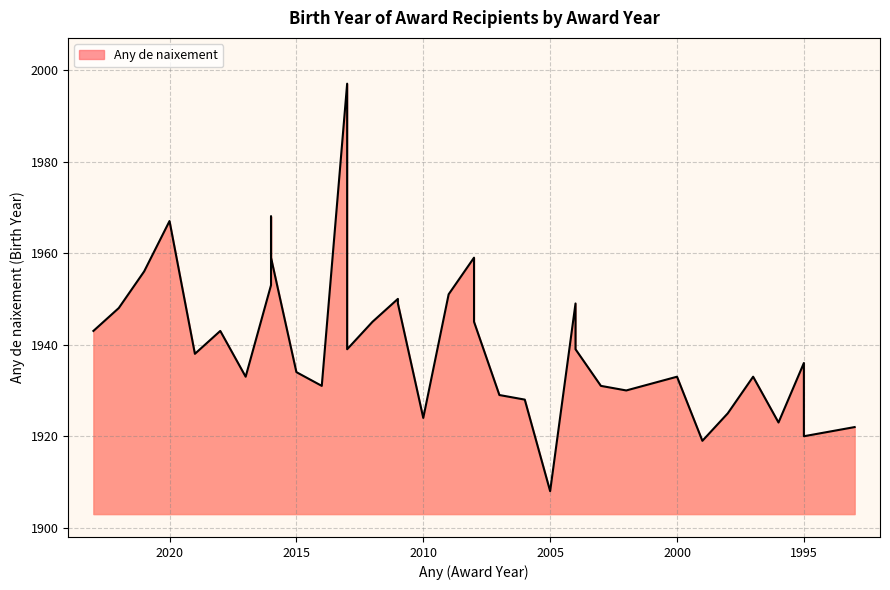

True or false: the data has more than 0 interior local peaks.

True